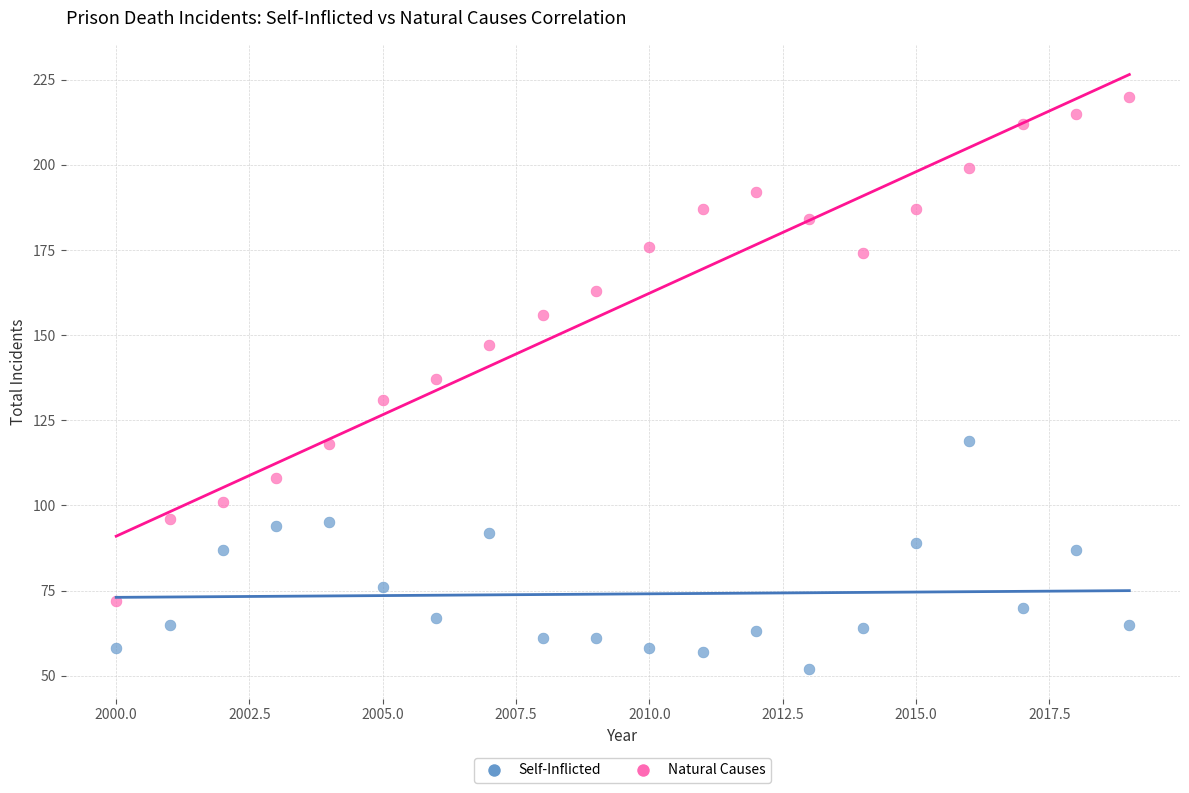

Which series contains the highest Y value?

Natural Causes